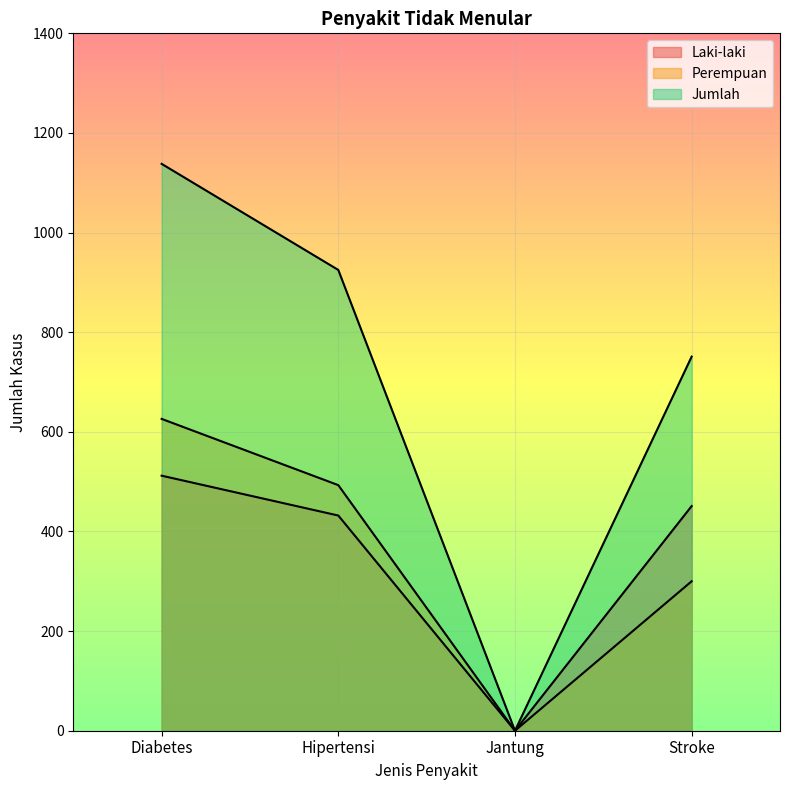

What are all the series names shown in the legend?

Laki-laki, Perempuan, Jumlah